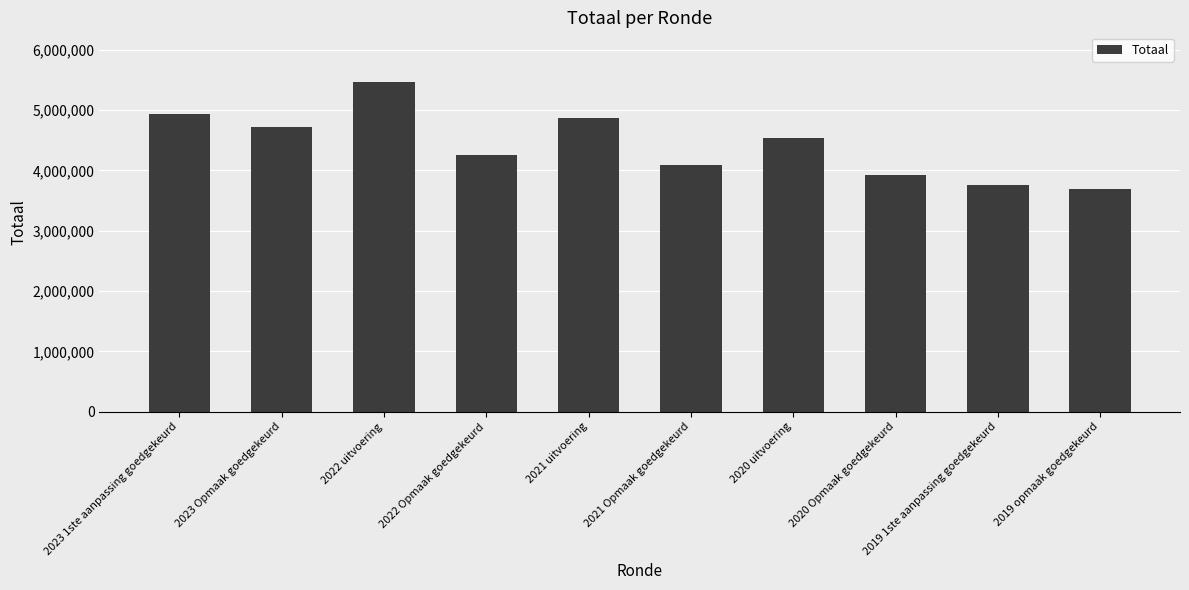

What is the minimum value shown in the chart?

3691385